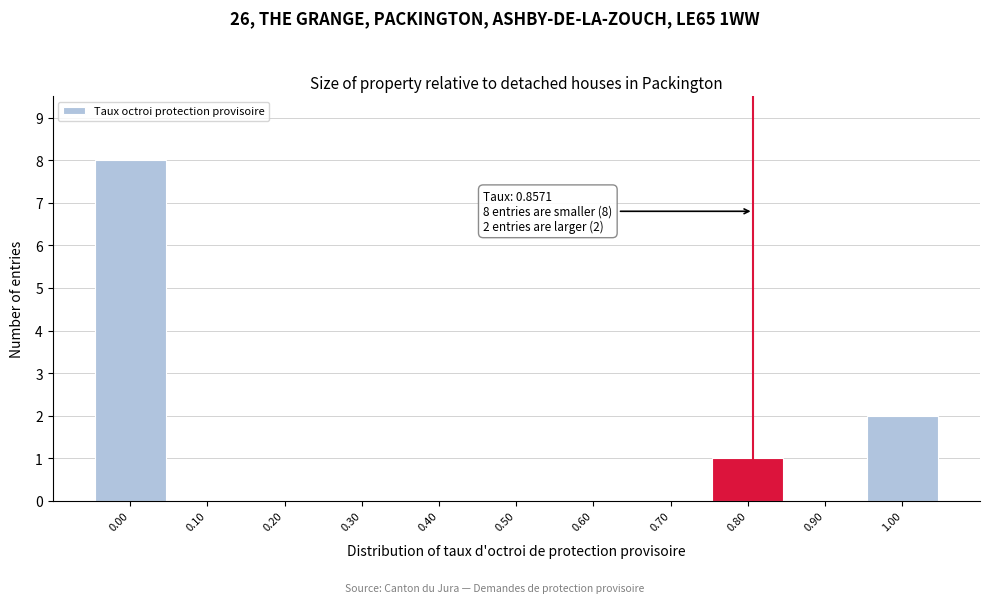

Reading right to left, extract all data points from this chart.

1.00=2	0.90=0	0.80=1	0.70=0	0.60=0	0.50=0	0.40=0	0.30=0	0.20=0	0.10=0	0.00=8